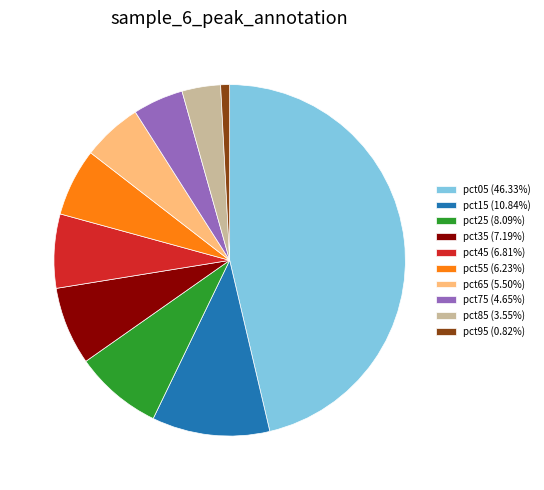

Count the number of slices in the pie.

10